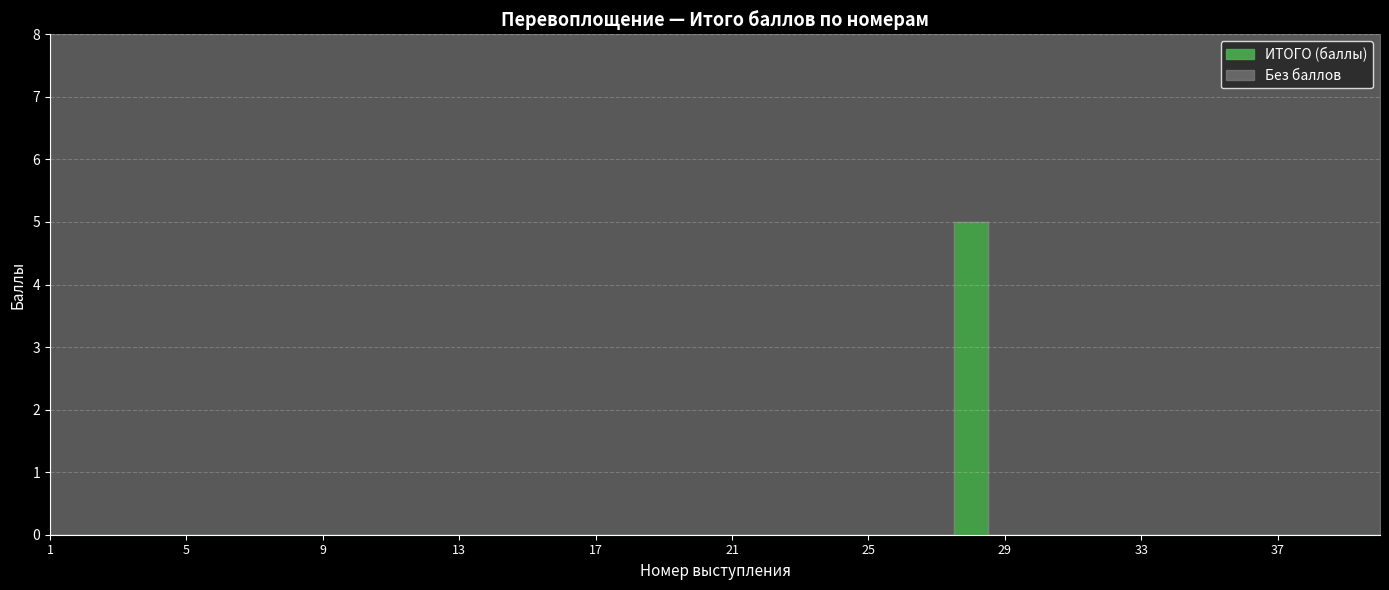

True or false: Мир внутри меня and ИТОГО intersect in this chart.

False